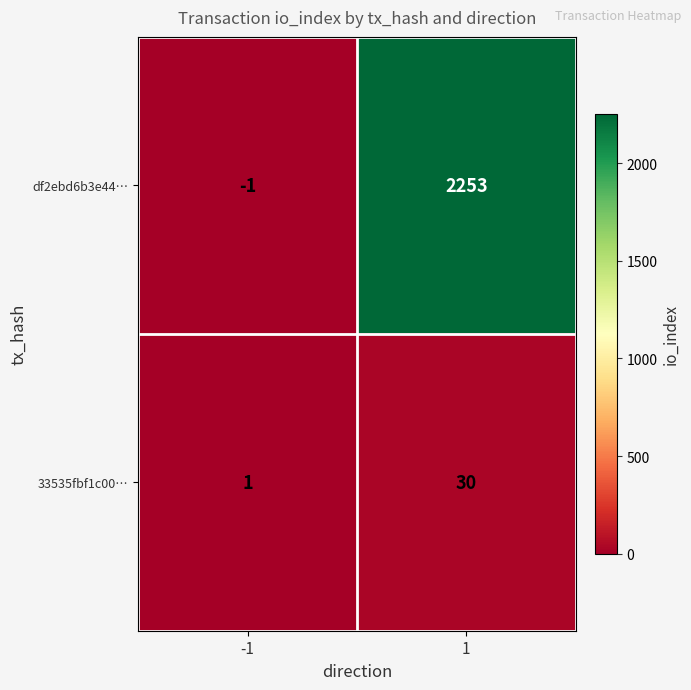

What value does the df2ebd6b3e44… series have at 1, to the nearest 50?

2250